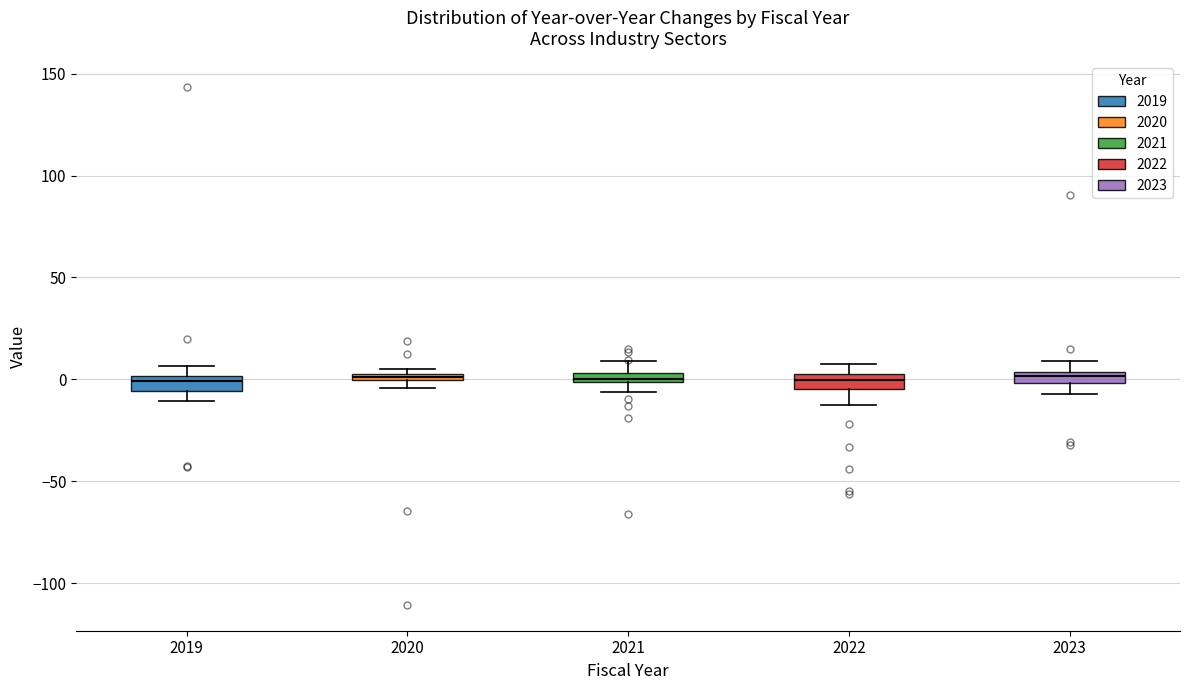

Where is the upper edge of the box at x = 2019 on the y-axis? The values are not printed on the chart, so give them approximately, as read against the axis.

0